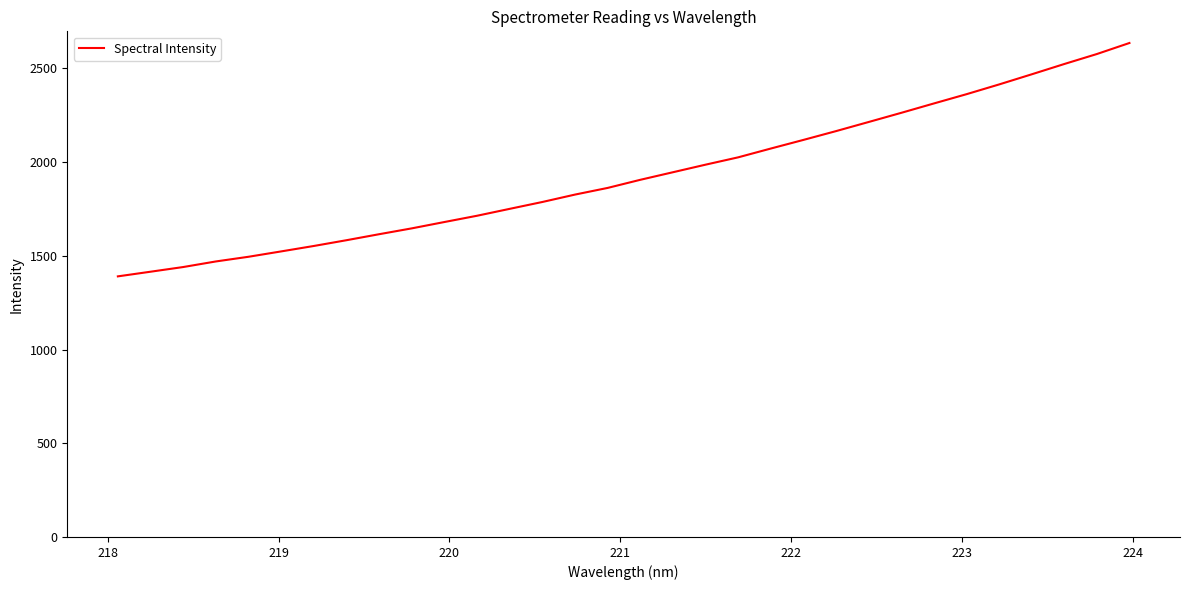

What is the smallest value displayed?

1390.4